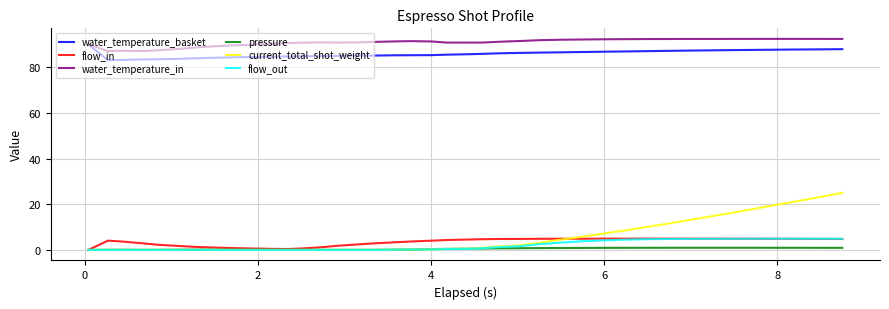

What are all the series names shown in the legend?

water_temperature_basket, flow_in, water_temperature_in, pressure, current_total_shot_weight, flow_out